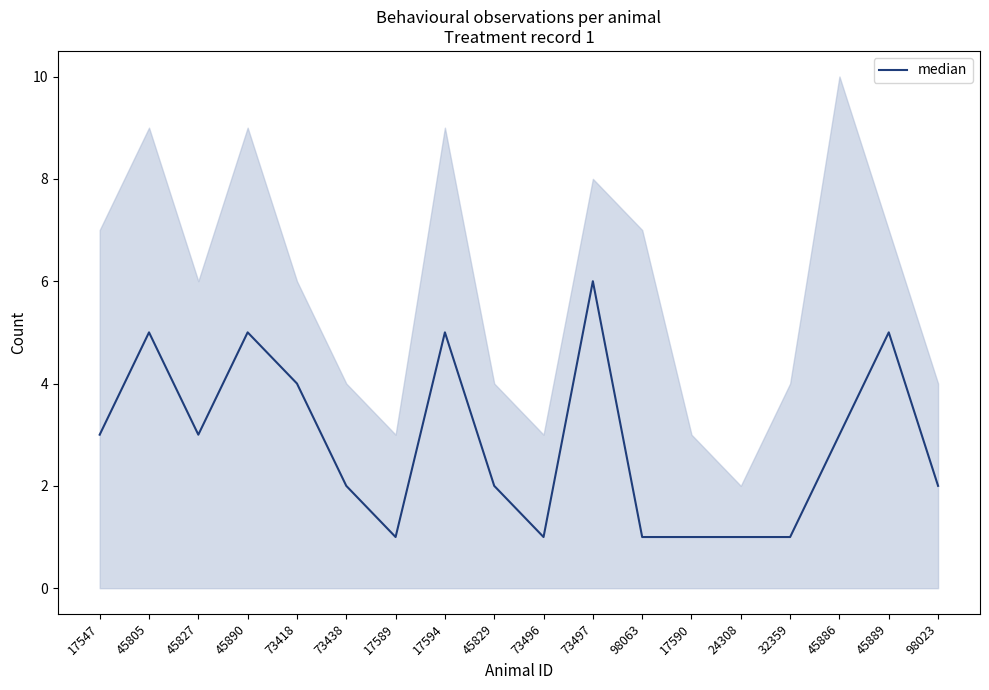

Rank the categories by value from lowest to highest.

17589, 73496, 98063, 17590, 24308, 32359, 73438, 45829, 98023, 17547, 45827, 45886, 73418, 45805, 45890, 17594, 45889, 73497